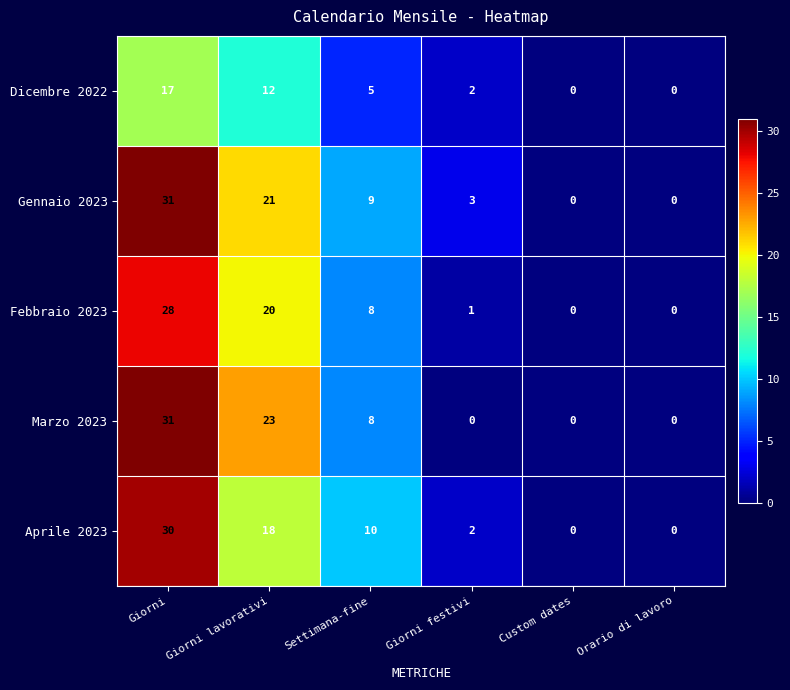

The value of Gennaio 2023 at Giorni festivi is 3. True or false?

True